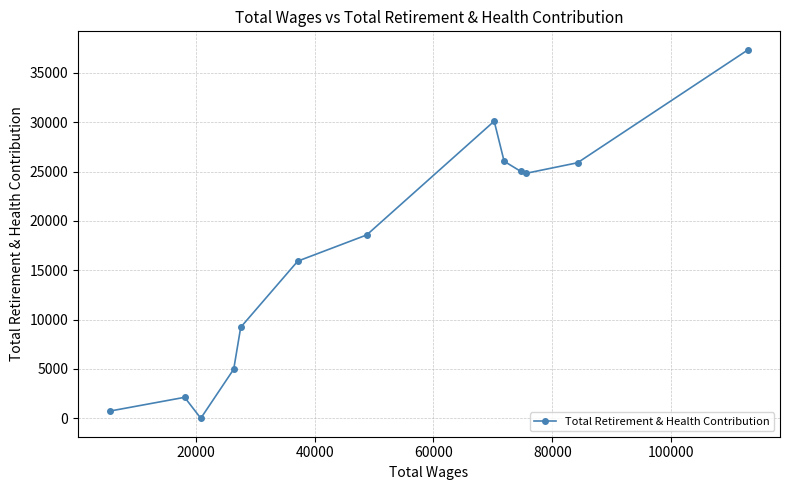

What is the maximum value shown in the chart?

37341